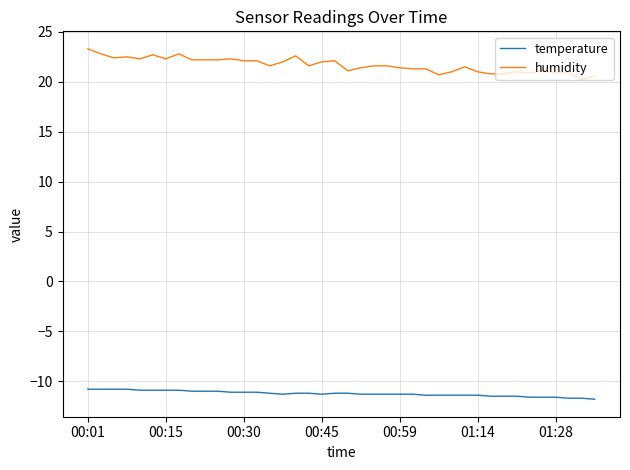

What is the difference between the maximum and minimum values in the temperature series?

1.0